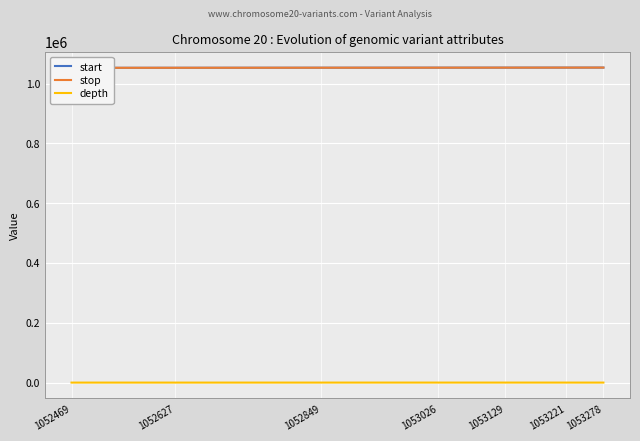

What is the label of the 3rd point from the left?

1052627